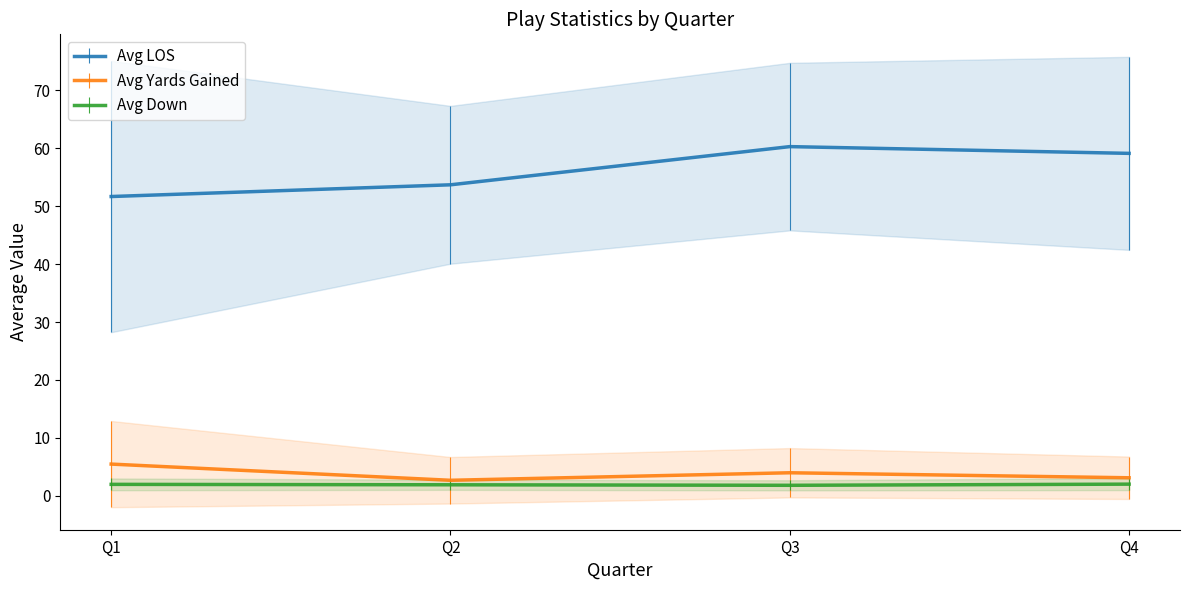

How many Avg Down values are between 2 and 3?

4